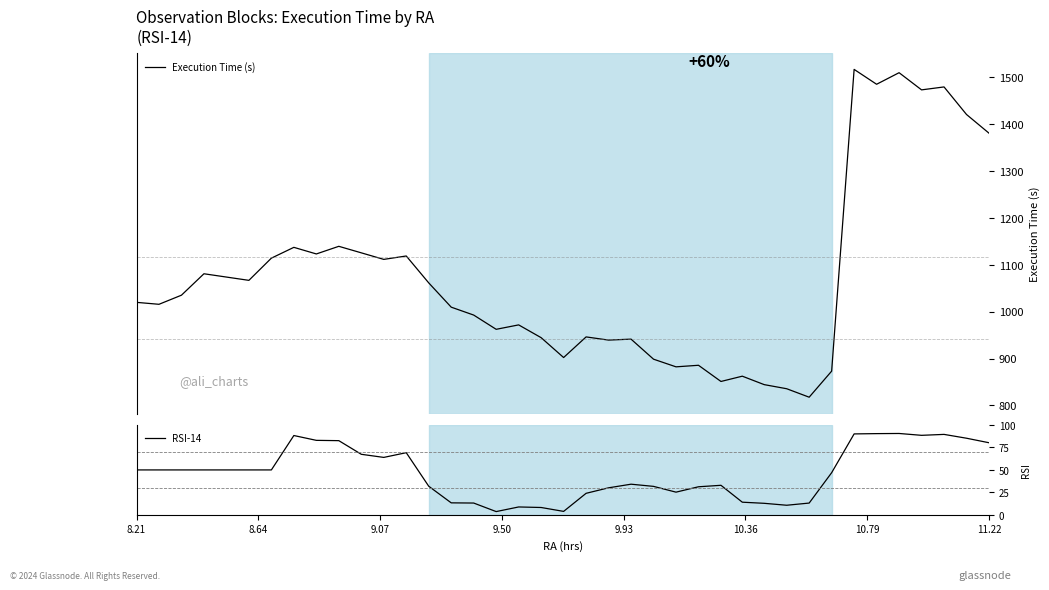

Rank the series by their average value, from highest to lowest.

Execution Time (s), RSI-14